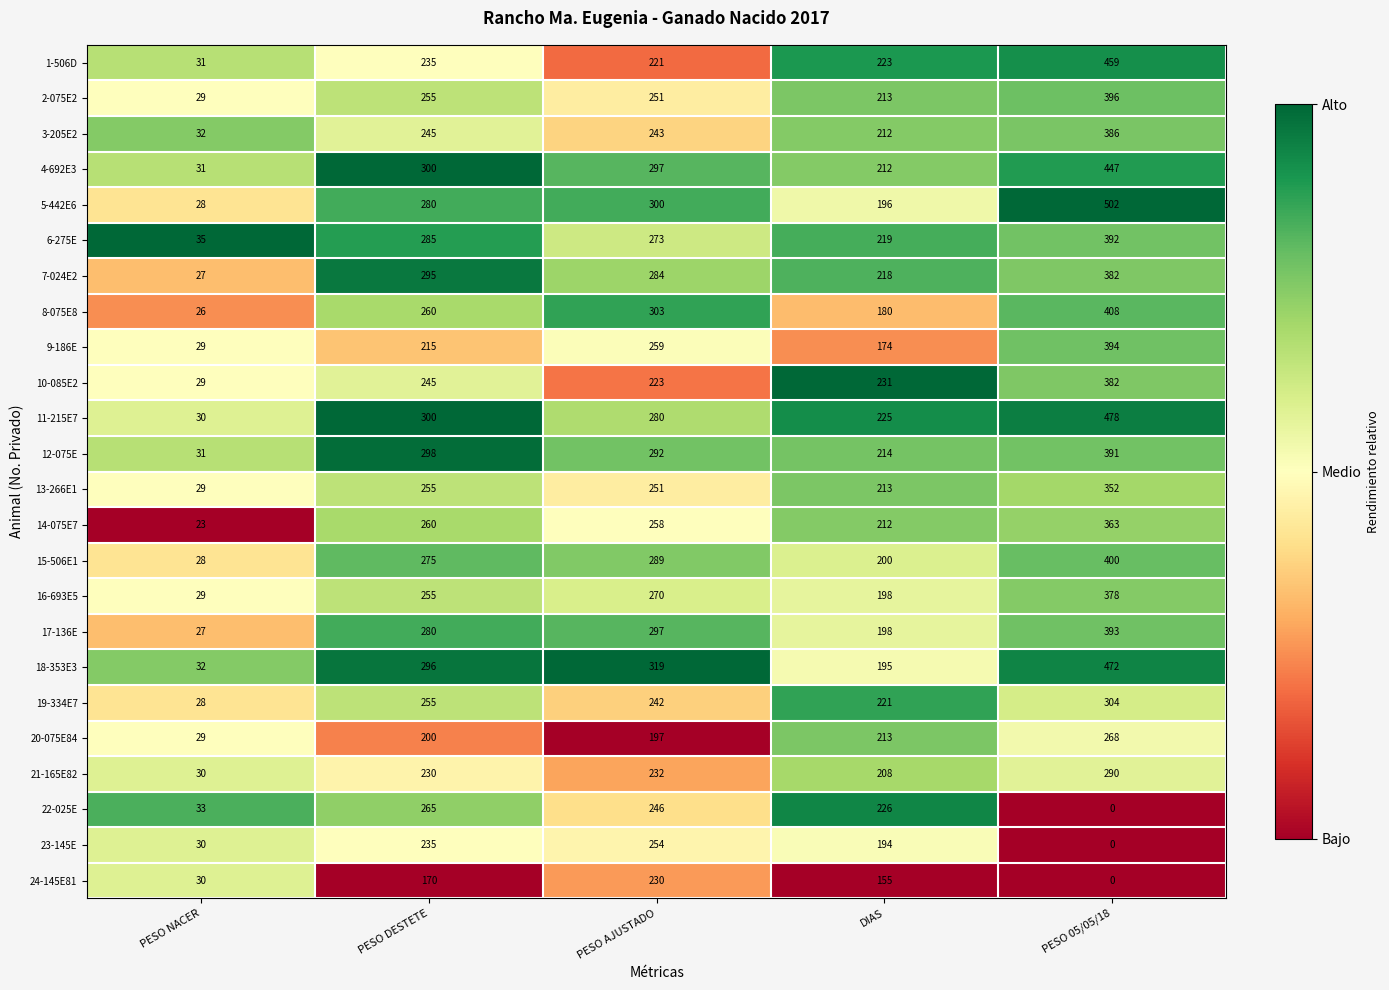

List the labels in order of 9-186E value, largest first.

PESO 05/05/18, PESO AJUSTADO, PESO DESTETE, DIAS, PESO NACER